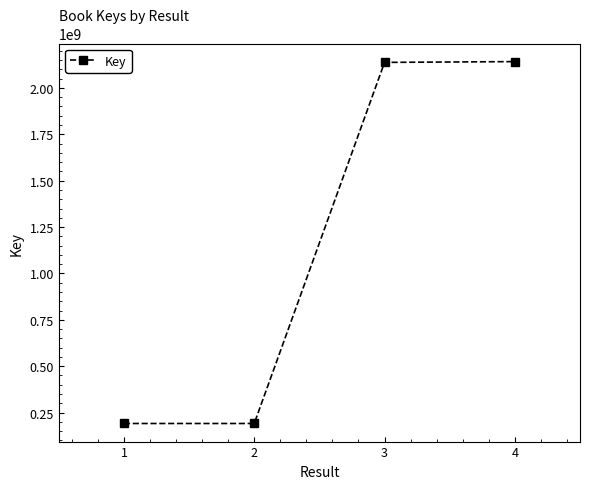

What is the greatest value displayed?

2141962083